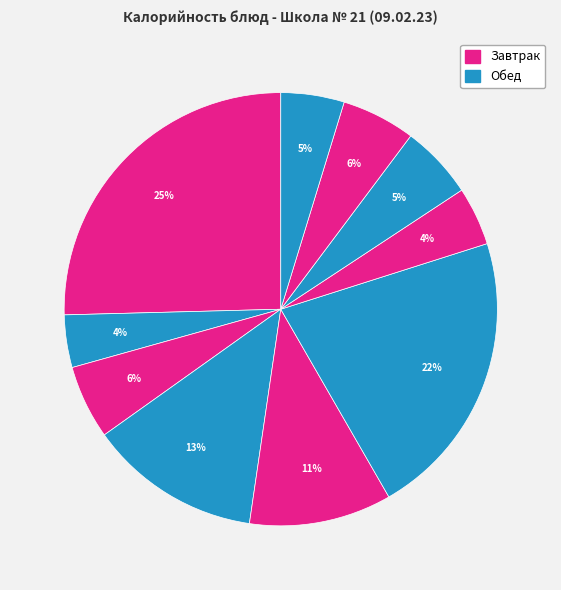

How many slices are in this pie chart?

10